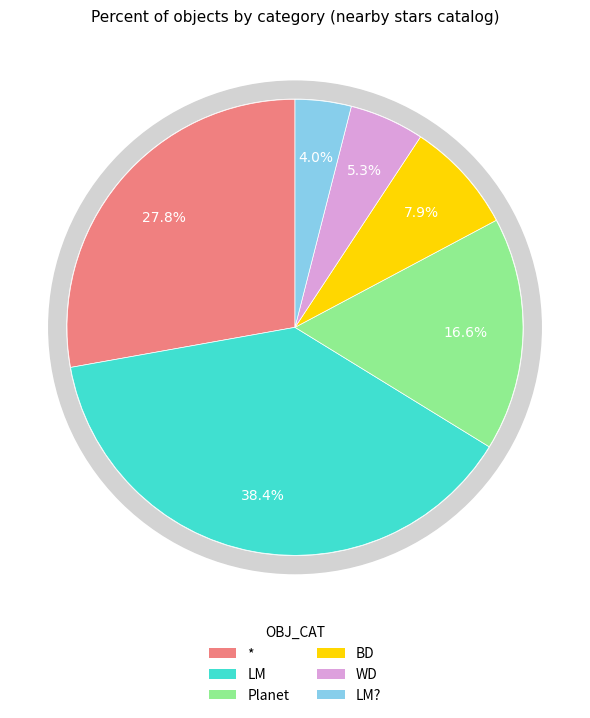

How many segments does this pie chart have?

6